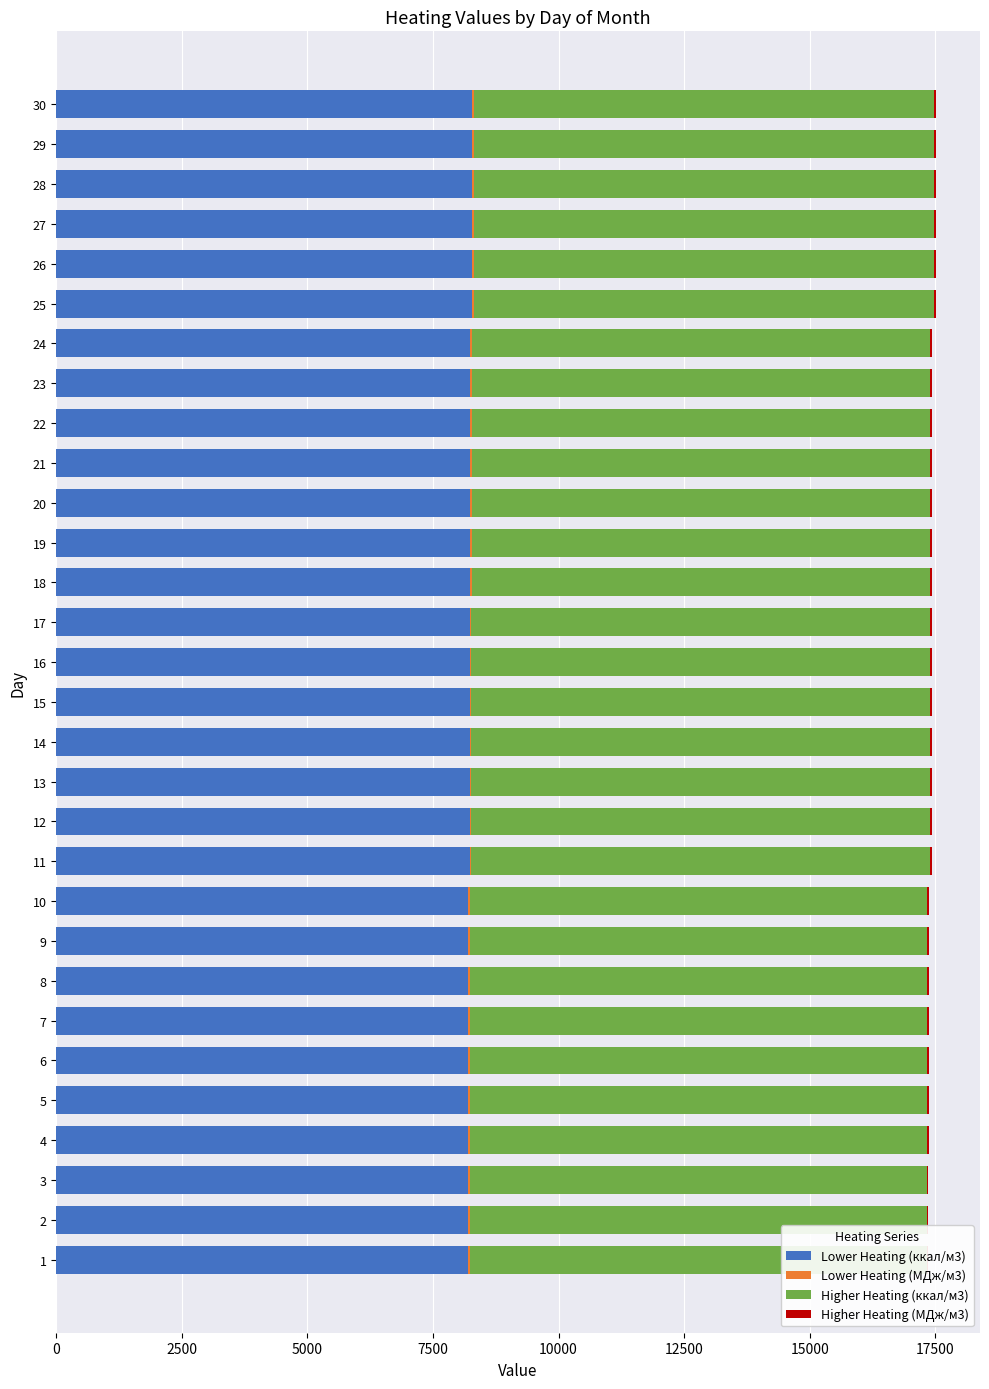

The Lower Heating (МДж/м3) series shows 12.6 at 9. True or false?

False